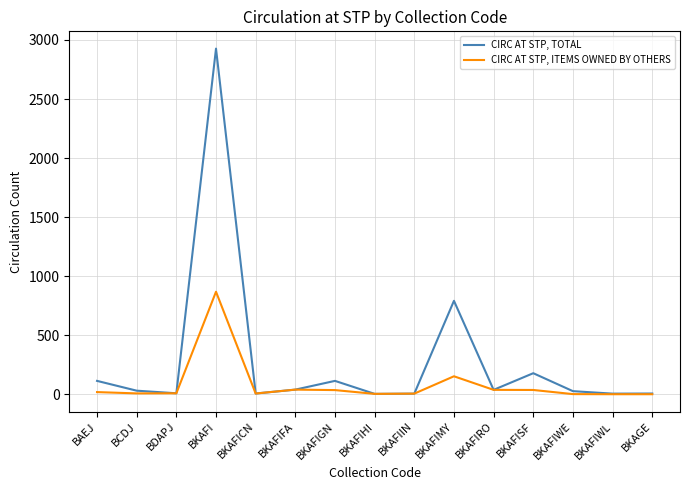

Is it true that CIRC AT STP, ITEMS OWNED BY OTHERS equals 5 at BKAFIIN?

True